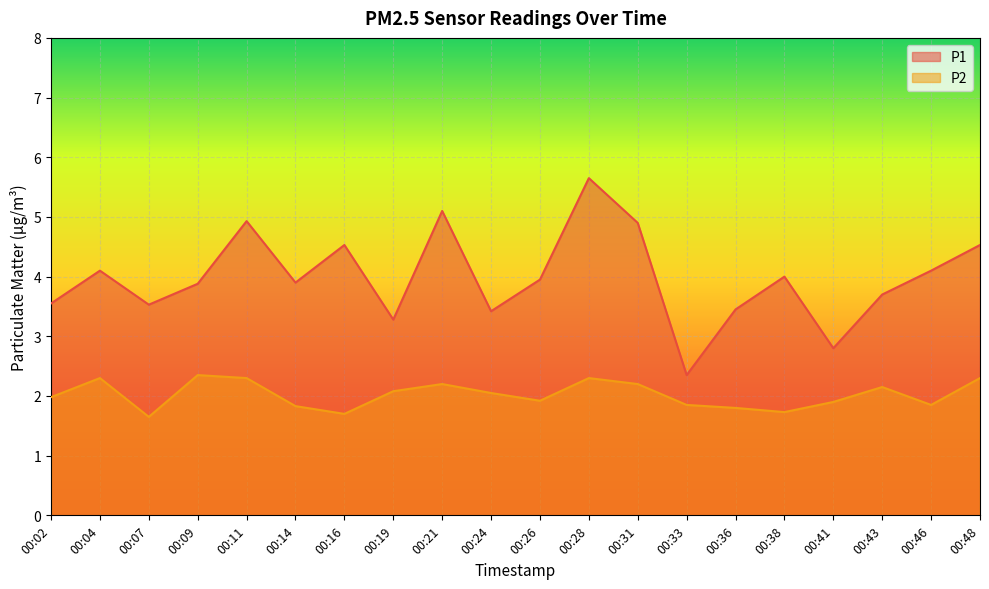

In P1, how many points are higher than both neighbors (excluding endpoints)?

6